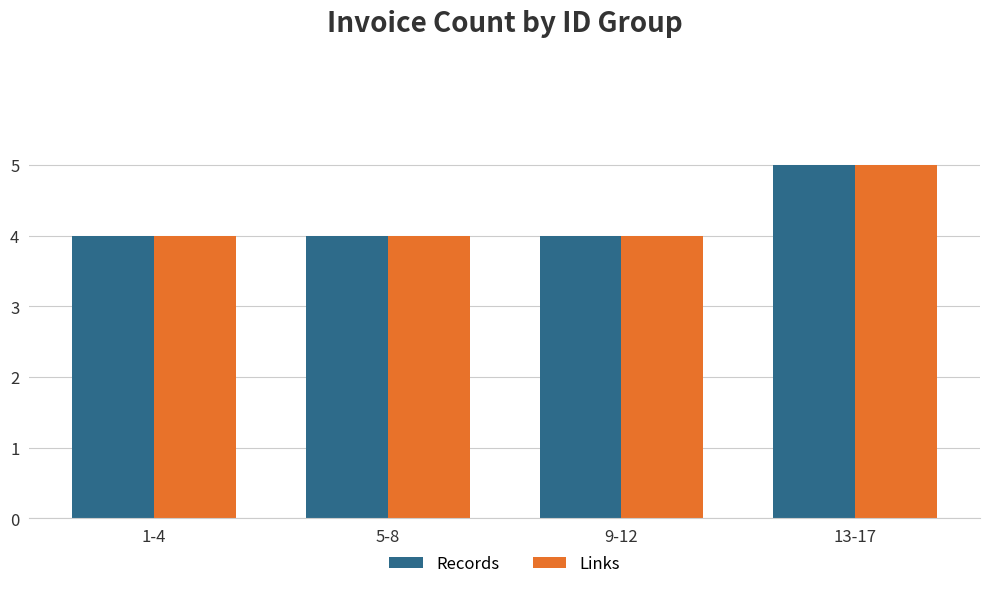

What is the total value across all series at 13-17?

10